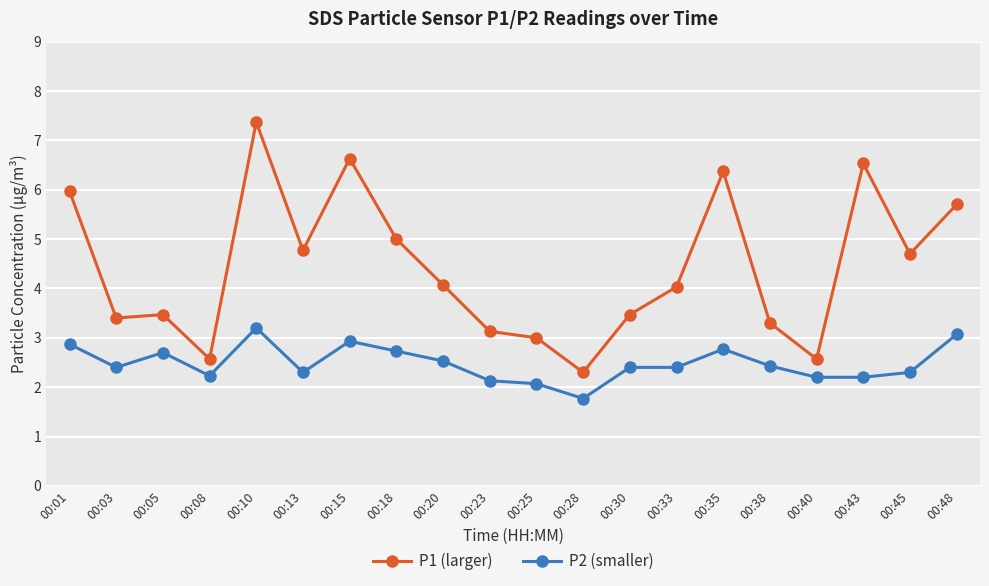

True or false: P2 (smaller) and P1 (larger) intersect in this chart.

False